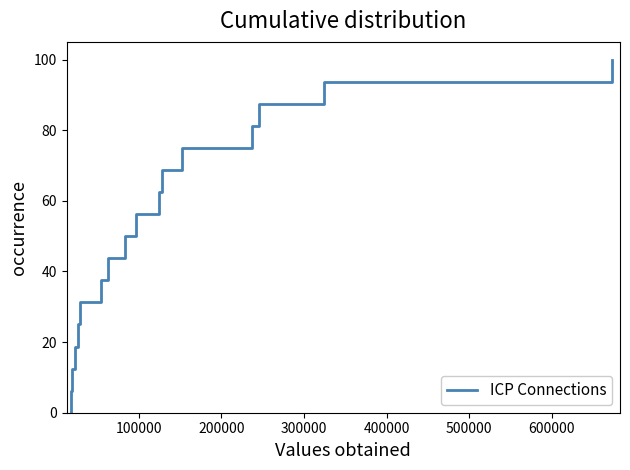

What is the greatest value displayed?

100.0